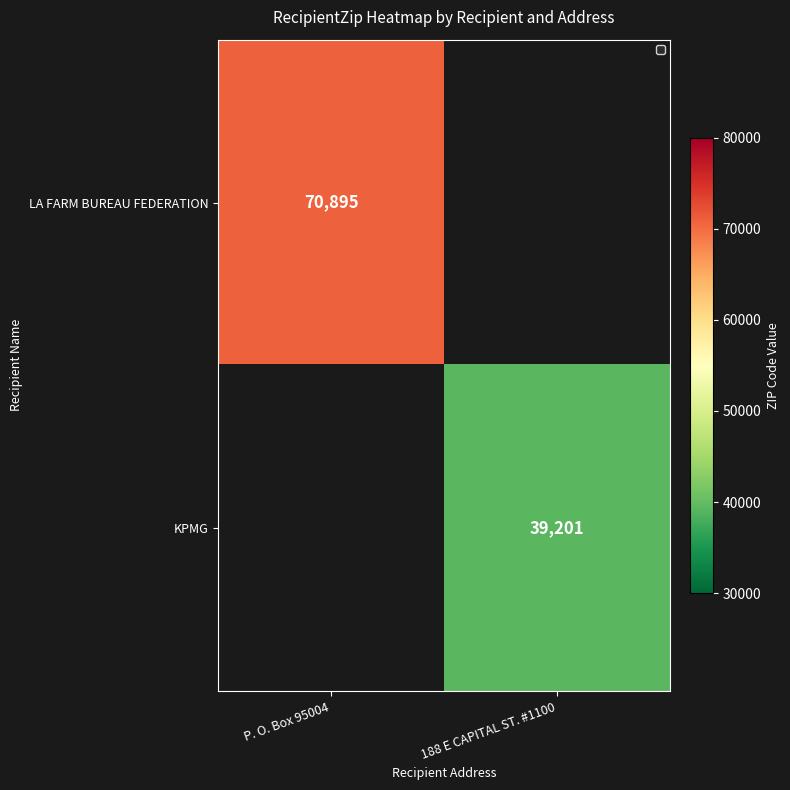

The KPMG series shows 10162 at 188 E CAPITAL ST. #1100. True or false?

False